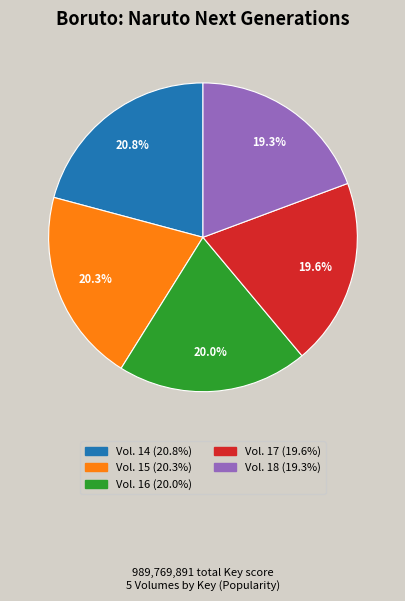

How much of the chart is everything except Vol. 17?

80.4%